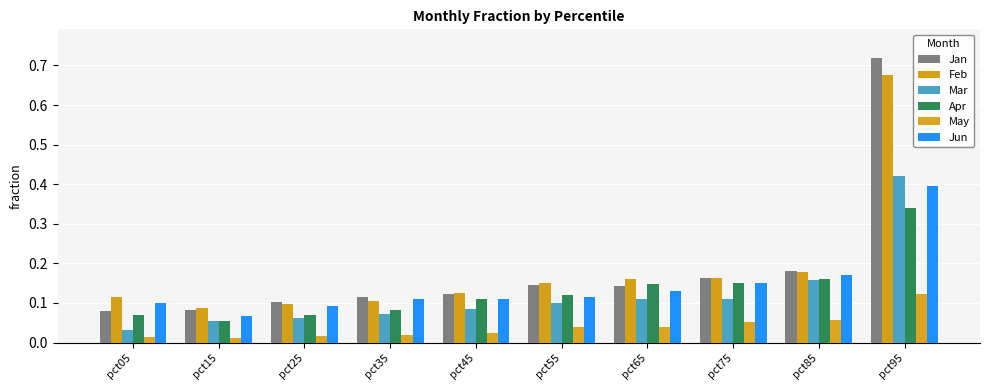

How many series are shown in this chart?

6